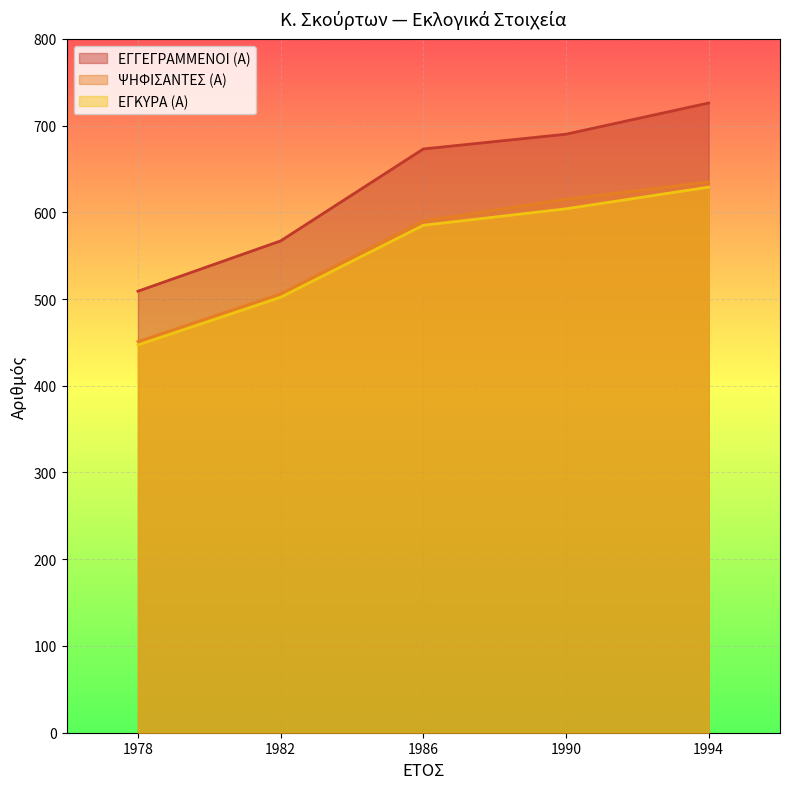

Between 1986 and 1990, which series saw the biggest shift?

ΨΗΦΙΣΑΝΤΕΣ (Α)